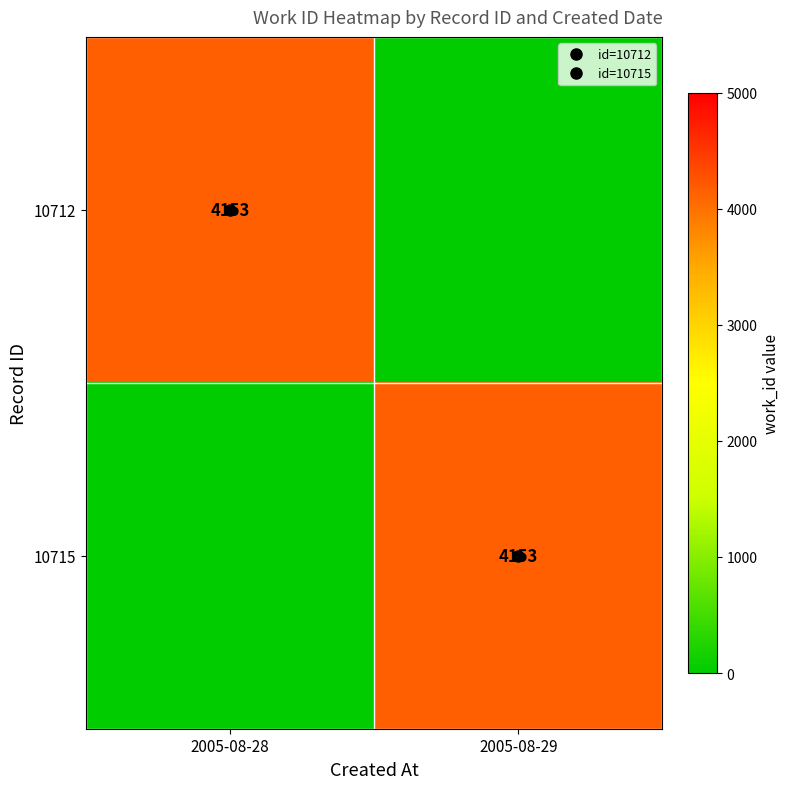

The value of 10712 at 2005-08-29 is 1927. True or false?

False